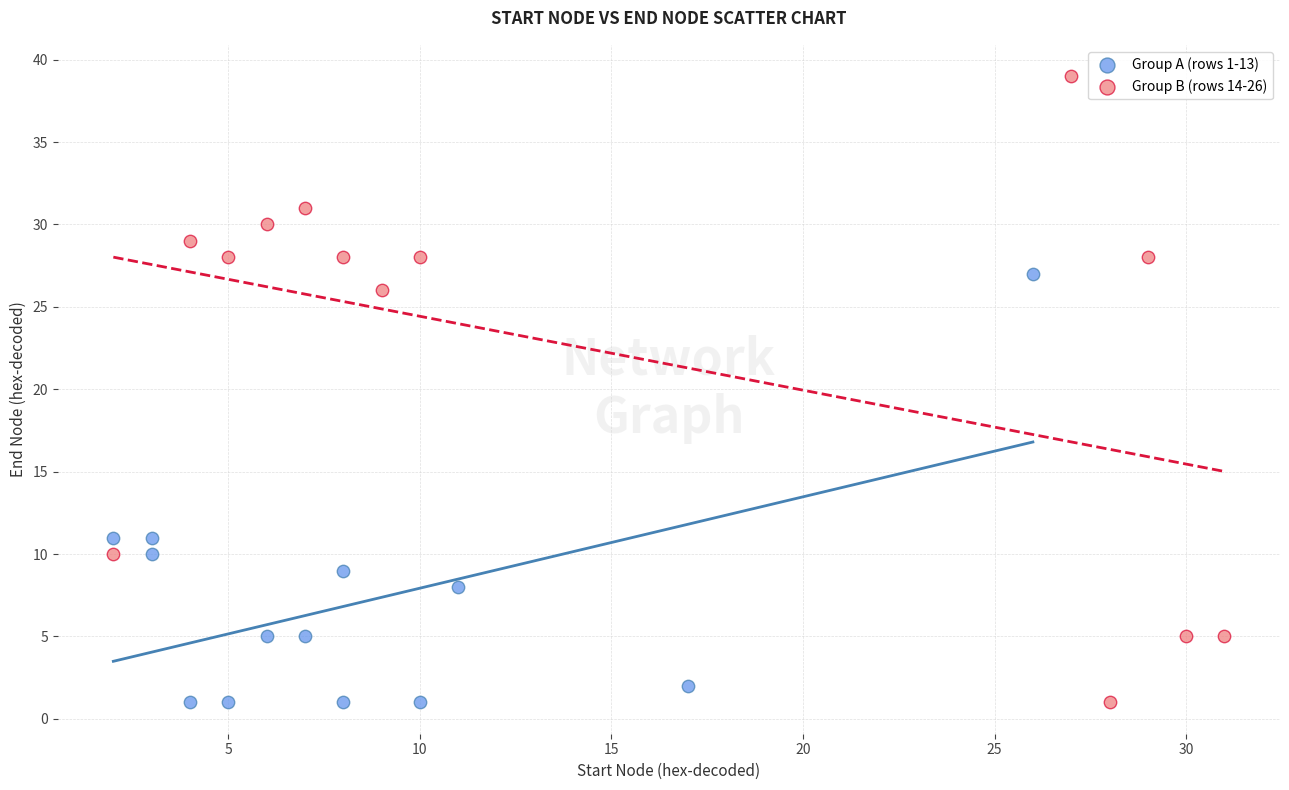

Which series contains the highest Y value?

Group B (rows 14-26)